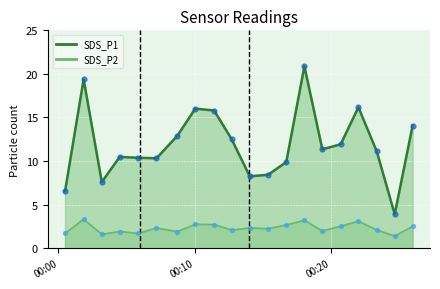

Is the value of SDS_P2 at 2023/03/23 00:14:03 greater than the value of SDS_P1 at 2023/03/23 00:22:02?

No